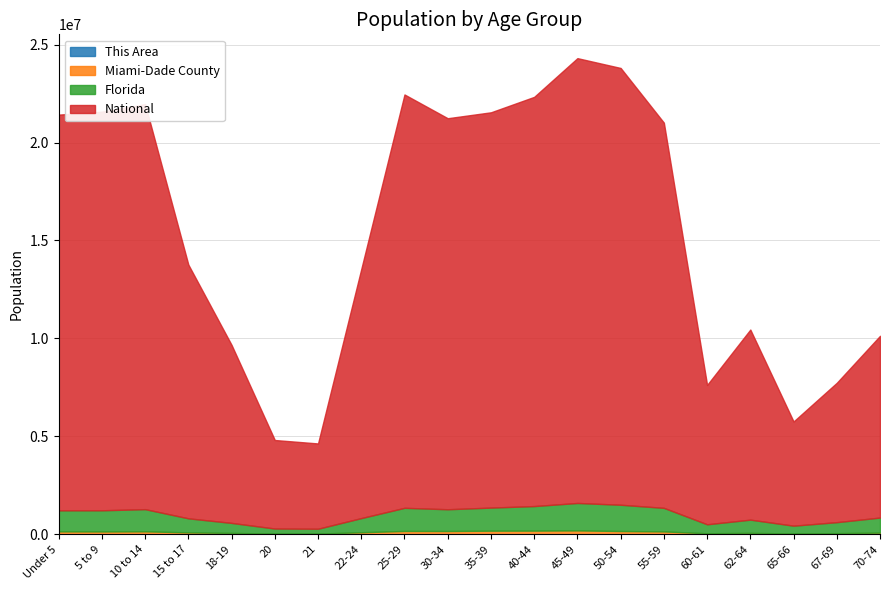

True or false: Florida has a value of 717483 at 15 to 17.

True